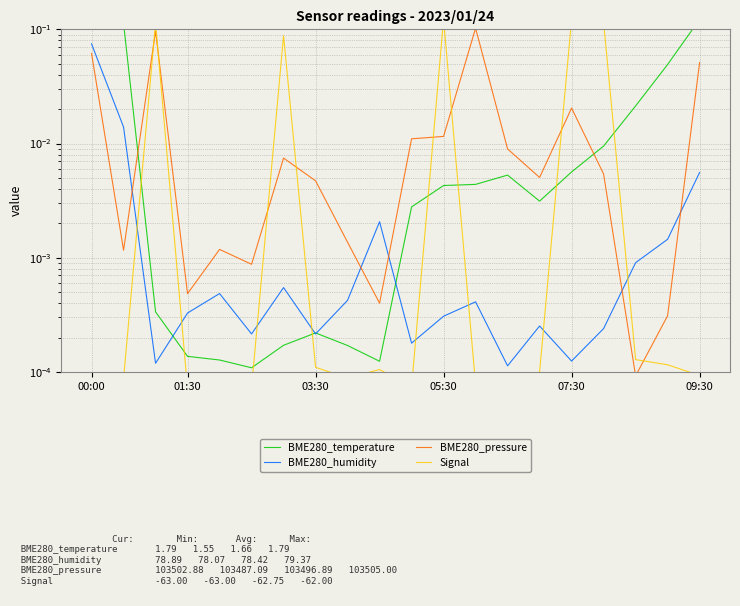

The Signal series shows 0.2 at 15. True or false?

False